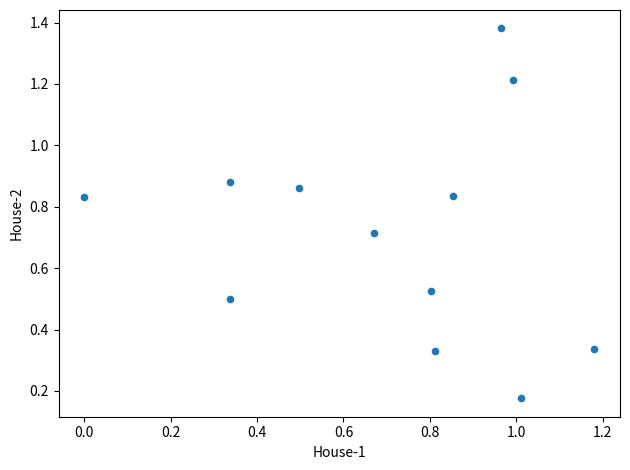

What is the range of Y values (max minus min)?

1.2